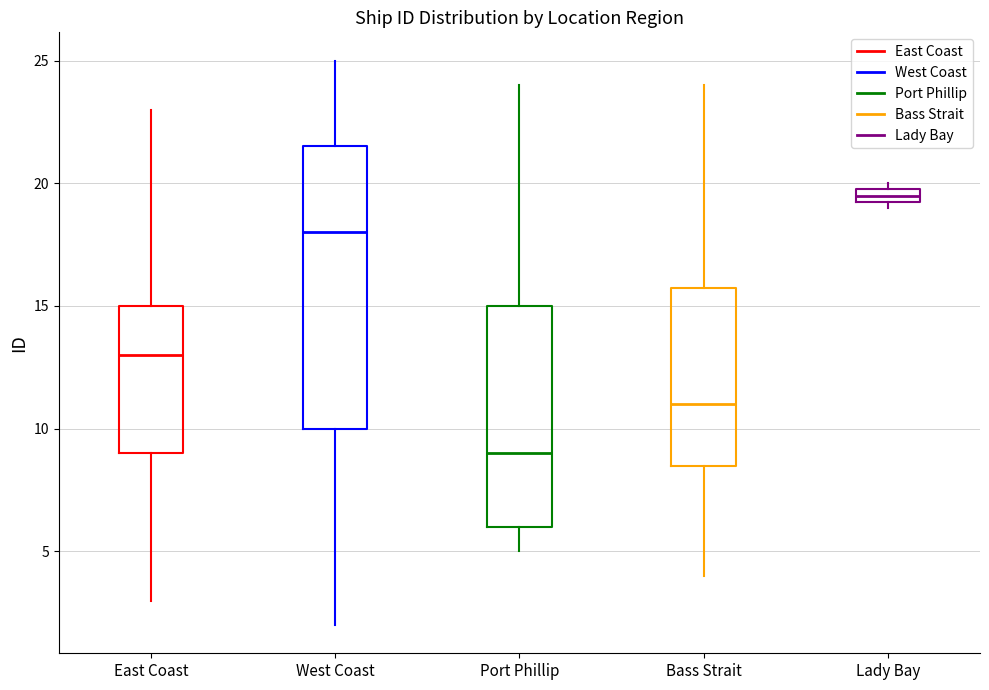

Where does the median line of the box for West Coast sit on the y-axis? The values are not printed on the chart, so give them approximately, as read against the axis.

18.0